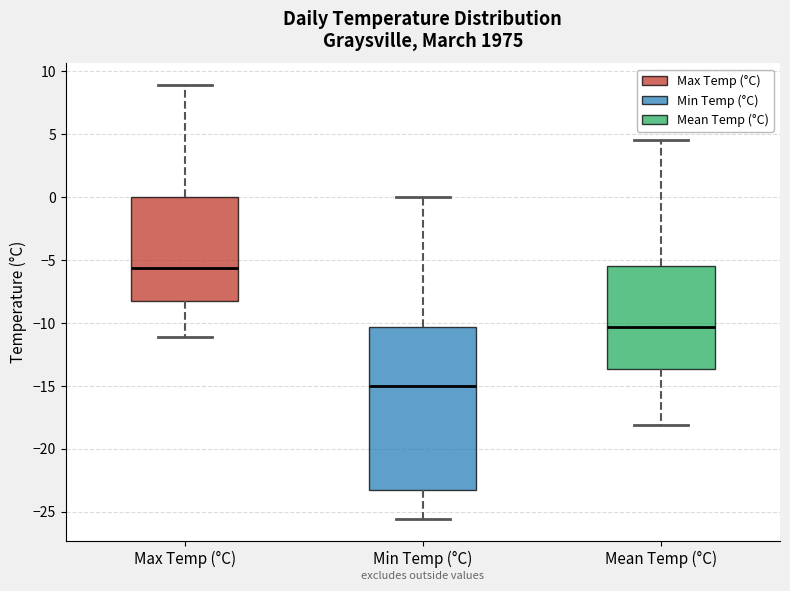

Which box has the highest median line?

Max Temp (°C)